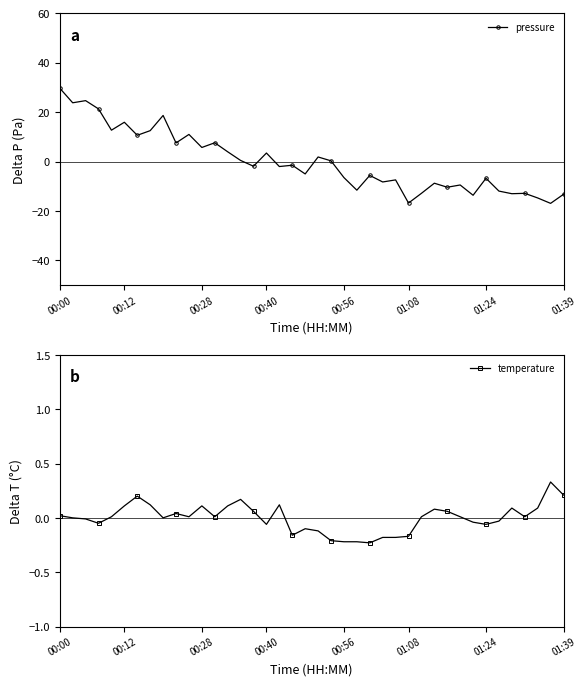

Where does the pressure series first go above -1?

00:00